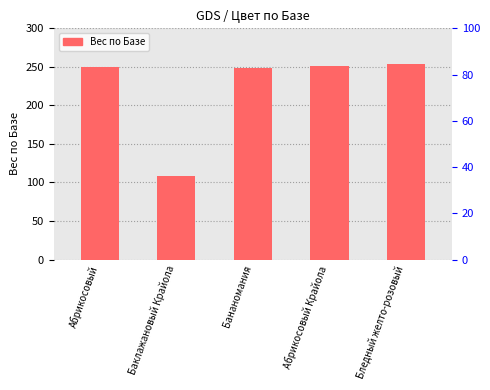

What is the sum of the values at Абрикосовый and Бананомания?

498.5